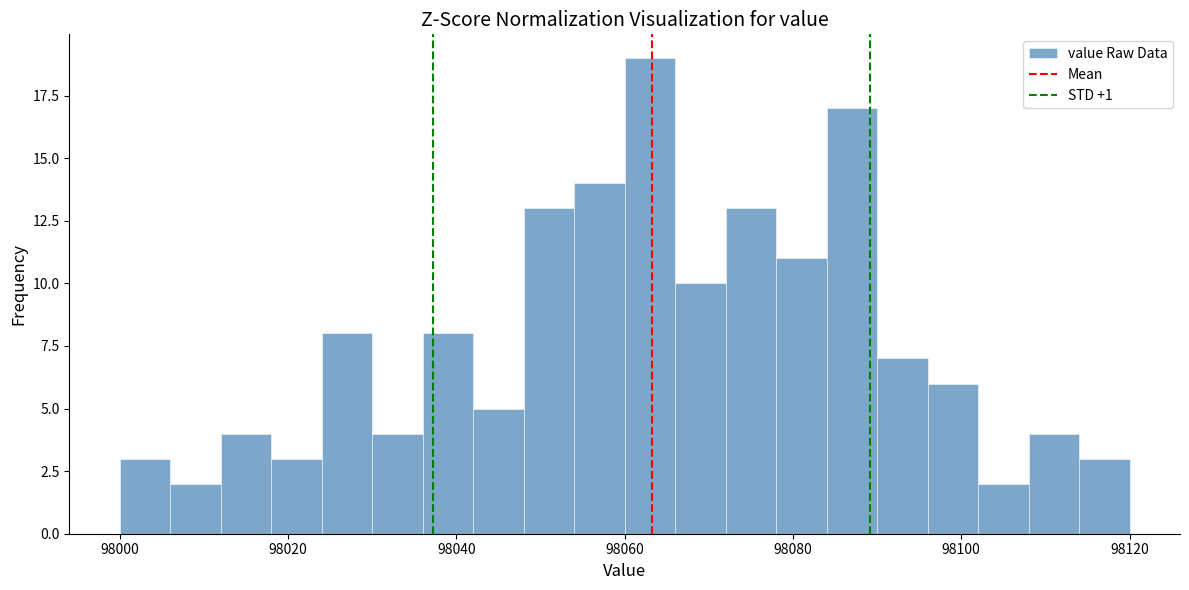

Read against the x-axis, roughly where is the centre of the tallest bar?

98064